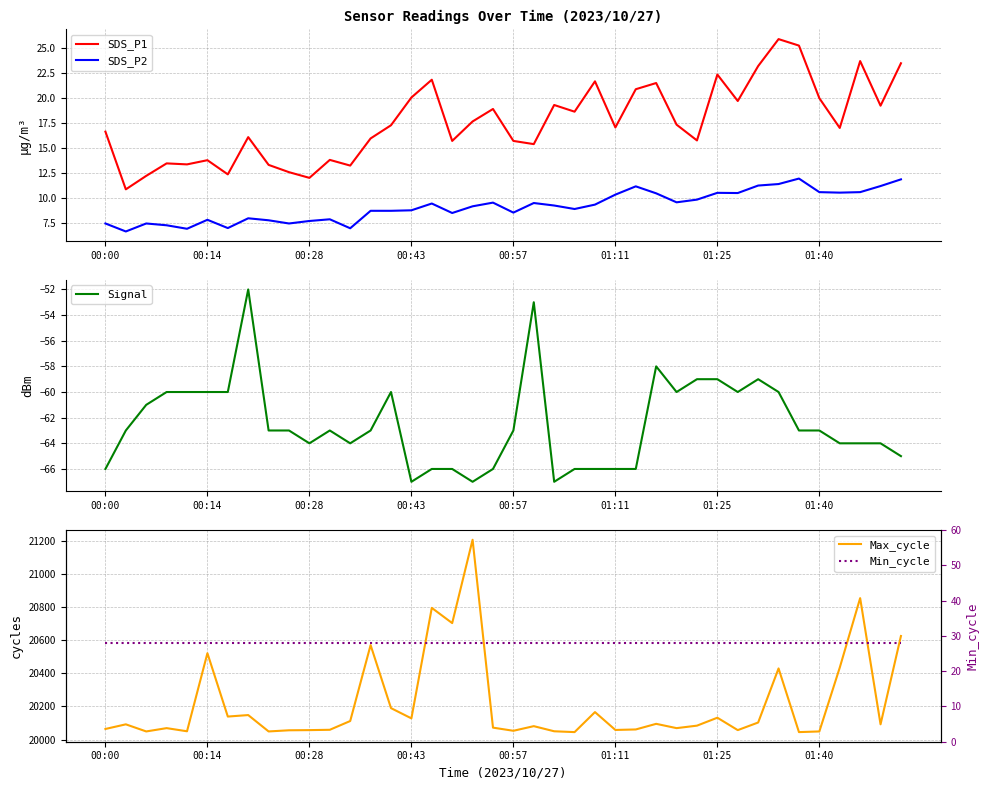

Reading right to left, what are all the values shown in this chart?

SDS_P1: 23.5	19.2	23.7	17.0	20.0	25.2	25.9	23.2	19.7	22.4	15.8	17.3	21.5	20.9	17.1	21.7	18.6	19.3	15.4	15.7	18.9	17.6	15.7	21.8	20.1	17.3	15.9	13.2	13.8	12.0	12.6	13.3	16.1	12.3	13.8	13.3	13.4	12.2	10.8	16.6
SDS_P2: 11.8	11.2	10.6	10.5	10.6	11.9	11.4	11.2	10.5	10.5	9.8	9.6	10.4	11.2	10.3	9.3	8.9	9.2	9.5	8.5	9.5	9.2	8.5	9.4	8.8	8.7	8.7	7.0	7.8	7.7	7.4	7.8	8.0	7.0	7.8	6.9	7.2	7.4	6.6	7.4
Signal: -65.0	-64.0	-64.0	-64.0	-63.0	-63.0	-60.0	-59.0	-60.0	-59.0	-59.0	-60.0	-58.0	-66.0	-66.0	-66.0	-66.0	-67.0	-53.0	-63.0	-66.0	-67.0	-66.0	-66.0	-67.0	-60.0	-63.0	-64.0	-63.0	-64.0	-63.0	-63.0	-52.0	-60.0	-60.0	-60.0	-60.0	-61.0	-63.0	-66.0
Max_cycle: 20626.0	20092.0	20855.0	20435.0	20049.0	20045.0	20430.0	20103.0	20057.0	20132.0	20084.0	20069.0	20095.0	20061.0	20058.0	20166.0	20045.0	20050.0	20081.0	20053.0	20072.0	21208.0	20704.0	20796.0	20128.0	20190.0	20571.0	20112.0	20059.0	20057.0	20056.0	20049.0	20148.0	20139.0	20522.0	20050.0	20069.0	20049.0	20092.0	20064.0
Min_cycle: 28.0	28.0	28.0	28.0	28.0	28.0	28.0	28.0	28.0	28.0	28.0	28.0	28.0	28.0	28.0	28.0	28.0	28.0	28.0	28.0	28.0	28.0	28.0	28.0	28.0	28.0	28.0	28.0	28.0	28.0	28.0	28.0	28.0	28.0	28.0	28.0	28.0	28.0	28.0	28.0